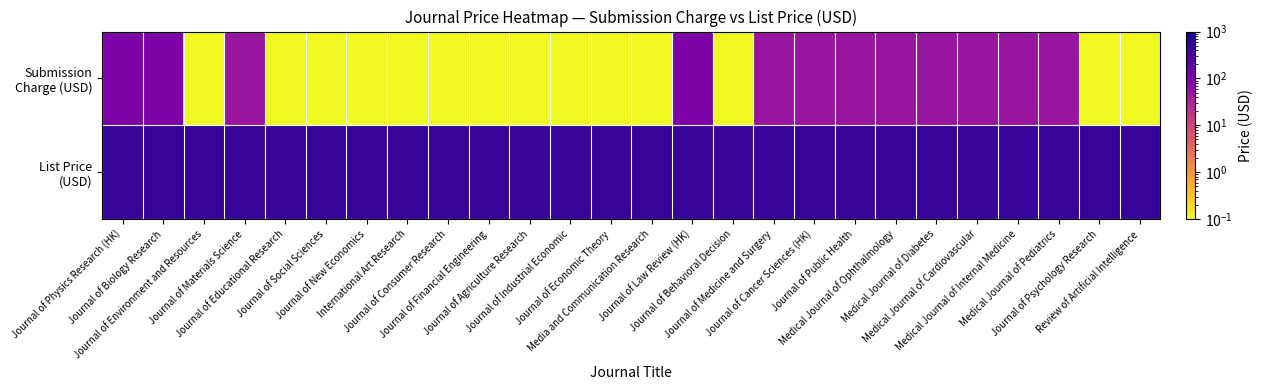

How many categories are shown in the chart?

26